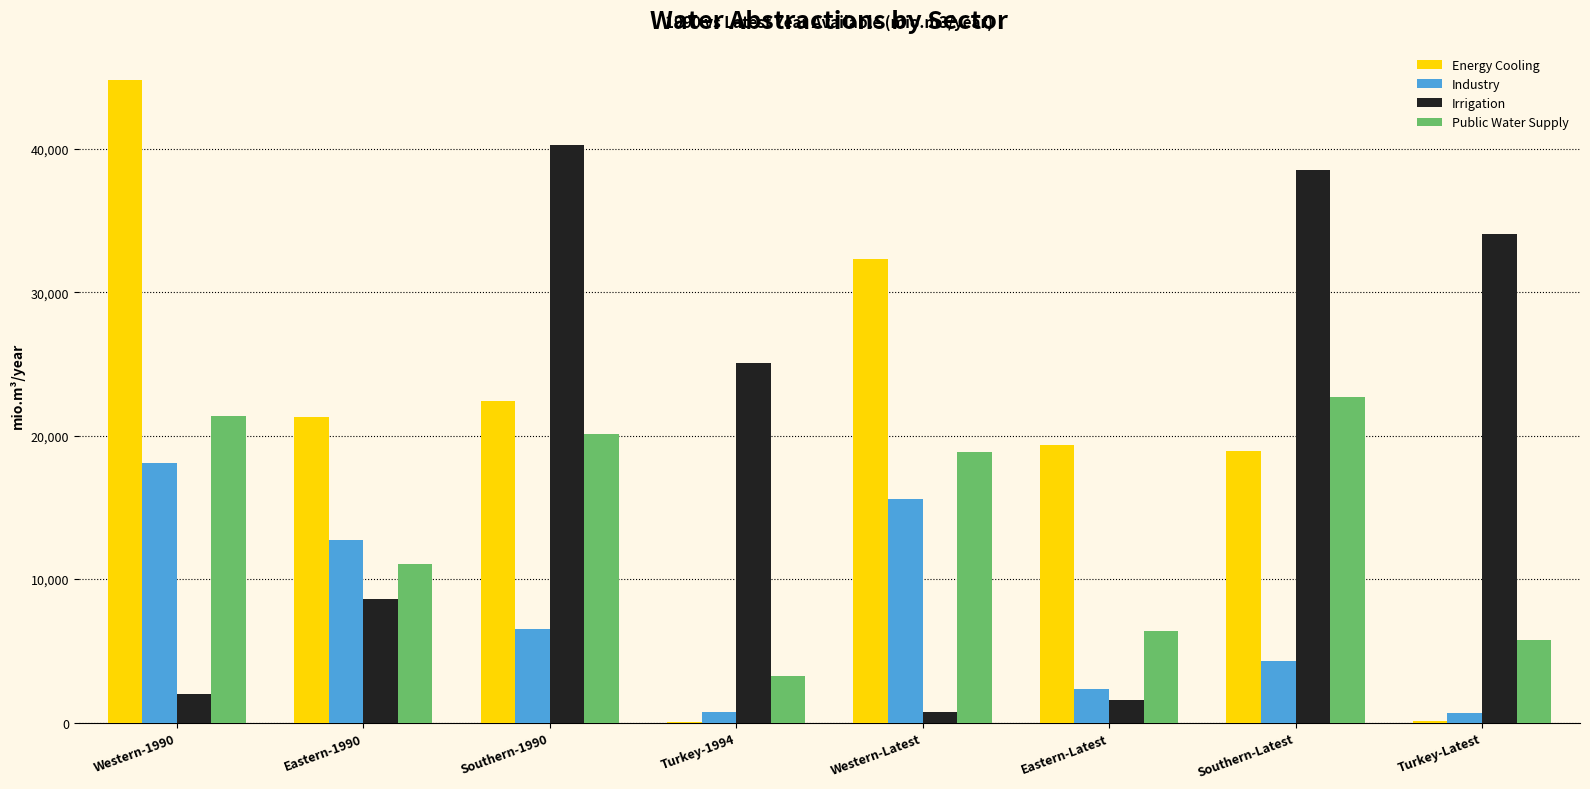

What is the sum of all Irrigation values?

150865.8